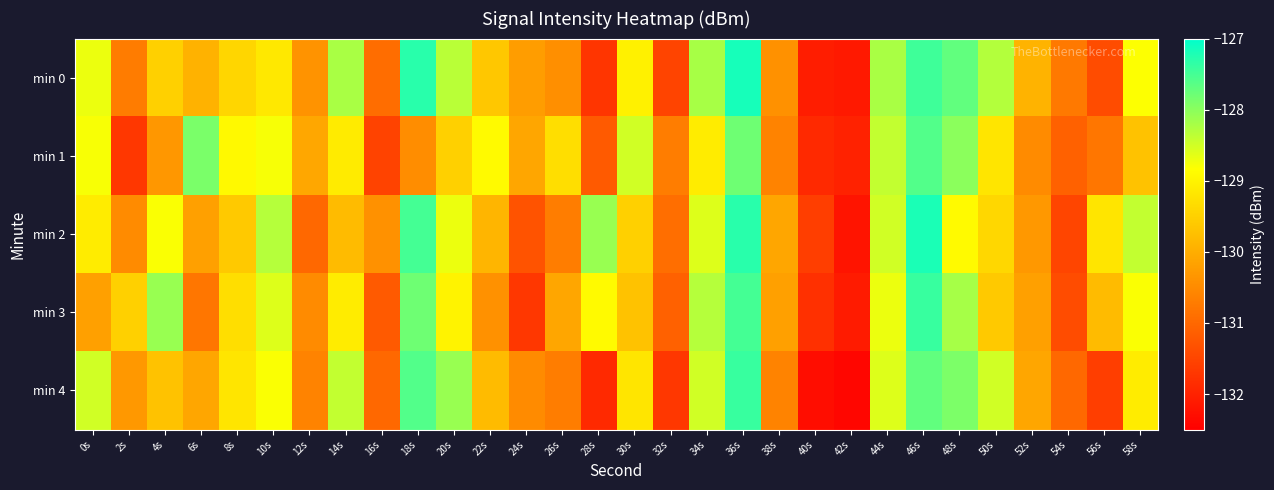

Between 52s and 16s, which is larger?

52s